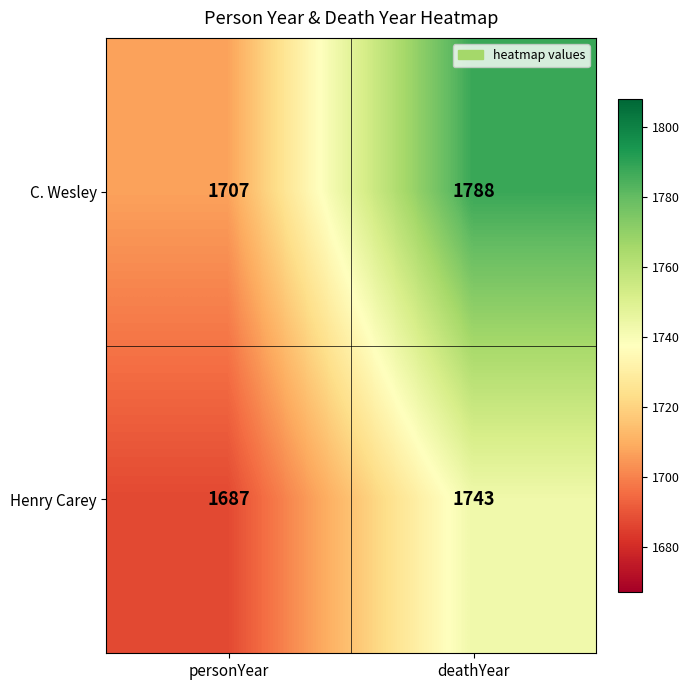

What is the difference between the highest and lowest values at deathYear?

45